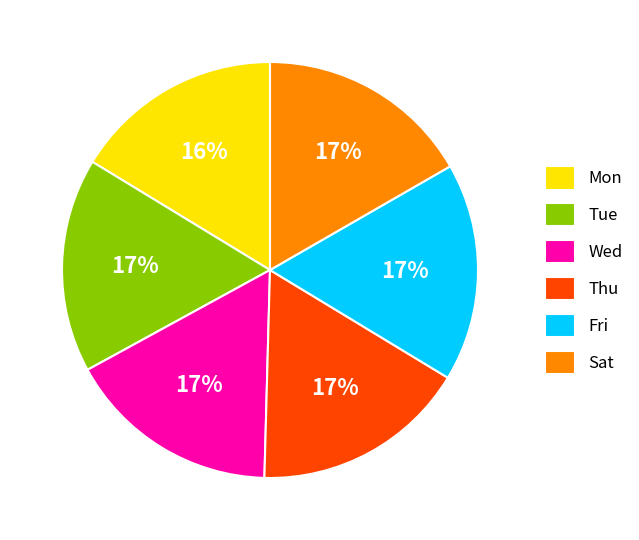

Does Mon account for over 50% of the chart?

No